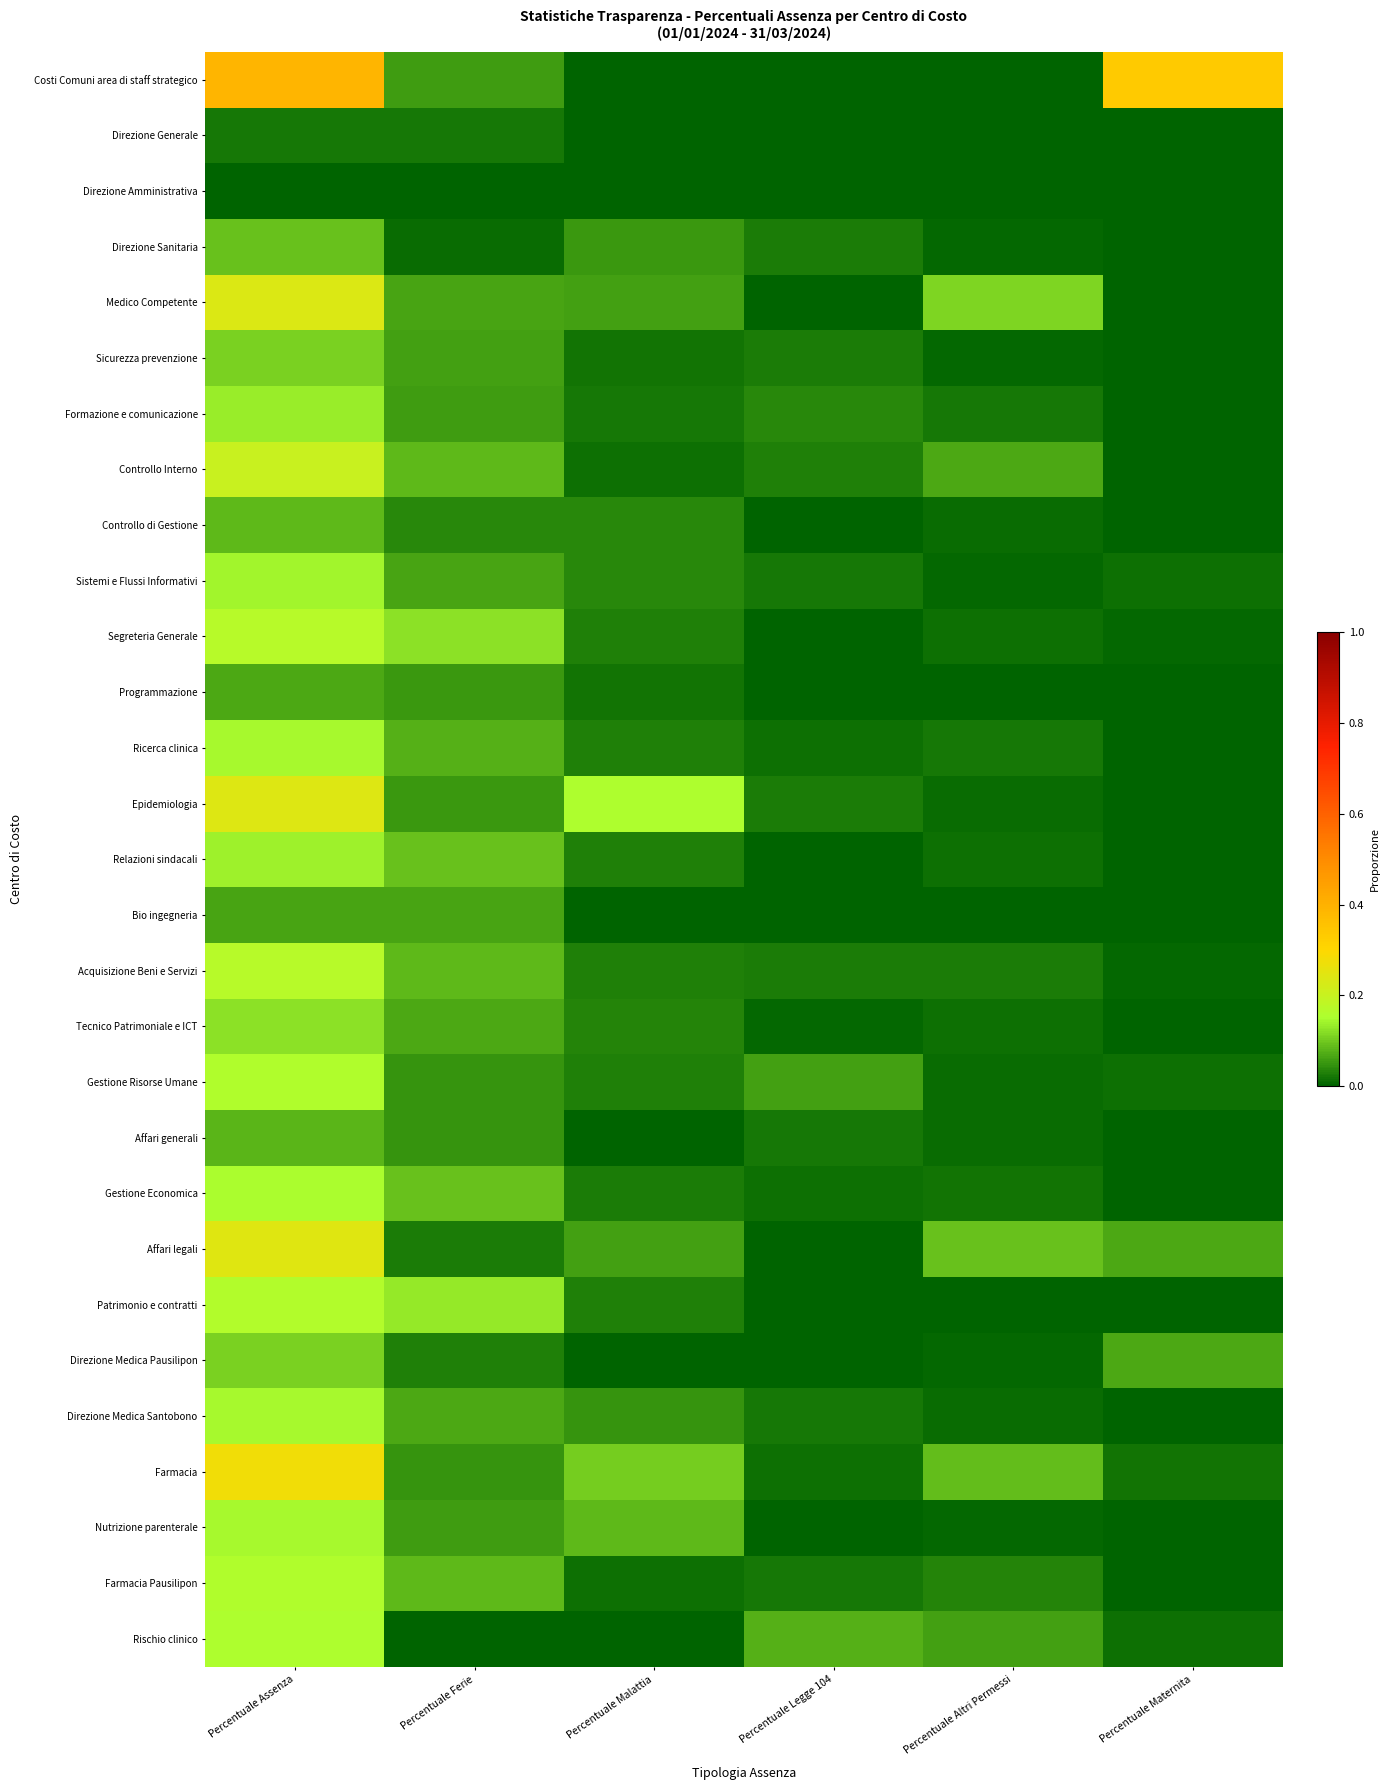

Reading left to right, what are all the values shown in this chart?

Costi Comuni area di staff strategico: Percentuale Assenza=0.4	Percentuale Ferie=0.1	Percentuale Malattia=0.0	Percentuale Legge 104=0.0	Percentuale Altri Permessi=0.0	Percentuale Maternita=0.3
Direzione Generale: Percentuale Assenza=0.0	Percentuale Ferie=0.0	Percentuale Malattia=0.0	Percentuale Legge 104=0.0	Percentuale Altri Permessi=0.0	Percentuale Maternita=0.0
Direzione Amministrativa: Percentuale Assenza=0.0	Percentuale Ferie=0.0	Percentuale Malattia=0.0	Percentuale Legge 104=0.0	Percentuale Altri Permessi=0.0	Percentuale Maternita=0.0
Direzione Sanitaria: Percentuale Assenza=0.1	Percentuale Ferie=0.0	Percentuale Malattia=0.1	Percentuale Legge 104=0.0	Percentuale Altri Permessi=0.0	Percentuale Maternita=0.0
Medico Competente: Percentuale Assenza=0.2	Percentuale Ferie=0.1	Percentuale Malattia=0.1	Percentuale Legge 104=0.0	Percentuale Altri Permessi=0.1	Percentuale Maternita=0.0
Sicurezza prevenzione: Percentuale Assenza=0.1	Percentuale Ferie=0.1	Percentuale Malattia=0.0	Percentuale Legge 104=0.0	Percentuale Altri Permessi=0.0	Percentuale Maternita=0.0
Formazione e comunicazione: Percentuale Assenza=0.1	Percentuale Ferie=0.1	Percentuale Malattia=0.0	Percentuale Legge 104=0.0	Percentuale Altri Permessi=0.0	Percentuale Maternita=0.0
Controllo Interno: Percentuale Assenza=0.2	Percentuale Ferie=0.1	Percentuale Malattia=0.0	Percentuale Legge 104=0.0	Percentuale Altri Permessi=0.1	Percentuale Maternita=0.0
Controllo di Gestione: Percentuale Assenza=0.1	Percentuale Ferie=0.0	Percentuale Malattia=0.0	Percentuale Legge 104=0.0	Percentuale Altri Permessi=0.0	Percentuale Maternita=0.0
Sistemi e Flussi Informativi: Percentuale Assenza=0.1	Percentuale Ferie=0.1	Percentuale Malattia=0.0	Percentuale Legge 104=0.0	Percentuale Altri Permessi=0.0	Percentuale Maternita=0.0
Segreteria Generale: Percentuale Assenza=0.2	Percentuale Ferie=0.1	Percentuale Malattia=0.0	Percentuale Legge 104=0.0	Percentuale Altri Permessi=0.0	Percentuale Maternita=0.0
Programmazione: Percentuale Assenza=0.1	Percentuale Ferie=0.1	Percentuale Malattia=0.0	Percentuale Legge 104=0.0	Percentuale Altri Permessi=0.0	Percentuale Maternita=0.0
Ricerca clinica: Percentuale Assenza=0.1	Percentuale Ferie=0.1	Percentuale Malattia=0.0	Percentuale Legge 104=0.0	Percentuale Altri Permessi=0.0	Percentuale Maternita=0.0
Epidemiologia: Percentuale Assenza=0.2	Percentuale Ferie=0.1	Percentuale Malattia=0.2	Percentuale Legge 104=0.0	Percentuale Altri Permessi=0.0	Percentuale Maternita=0.0
Relazioni sindacali: Percentuale Assenza=0.1	Percentuale Ferie=0.1	Percentuale Malattia=0.0	Percentuale Legge 104=0.0	Percentuale Altri Permessi=0.0	Percentuale Maternita=0.0
Bio ingegneria: Percentuale Assenza=0.1	Percentuale Ferie=0.1	Percentuale Malattia=0.0	Percentuale Legge 104=0.0	Percentuale Altri Permessi=0.0	Percentuale Maternita=0.0
Acquisizione Beni e Servizi: Percentuale Assenza=0.2	Percentuale Ferie=0.1	Percentuale Malattia=0.0	Percentuale Legge 104=0.0	Percentuale Altri Permessi=0.0	Percentuale Maternita=0.0
Tecnico Patrimoniale e ICT: Percentuale Assenza=0.1	Percentuale Ferie=0.1	Percentuale Malattia=0.0	Percentuale Legge 104=0.0	Percentuale Altri Permessi=0.0	Percentuale Maternita=0.0
Gestione Risorse Umane: Percentuale Assenza=0.2	Percentuale Ferie=0.0	Percentuale Malattia=0.0	Percentuale Legge 104=0.1	Percentuale Altri Permessi=0.0	Percentuale Maternita=0.0
Affari generali: Percentuale Assenza=0.1	Percentuale Ferie=0.0	Percentuale Malattia=0.0	Percentuale Legge 104=0.0	Percentuale Altri Permessi=0.0	Percentuale Maternita=0.0
Gestione Economica: Percentuale Assenza=0.2	Percentuale Ferie=0.1	Percentuale Malattia=0.0	Percentuale Legge 104=0.0	Percentuale Altri Permessi=0.0	Percentuale Maternita=0.0
Affari legali: Percentuale Assenza=0.2	Percentuale Ferie=0.0	Percentuale Malattia=0.1	Percentuale Legge 104=0.0	Percentuale Altri Permessi=0.1	Percentuale Maternita=0.1
Patrimonio e contratti: Percentuale Assenza=0.2	Percentuale Ferie=0.1	Percentuale Malattia=0.0	Percentuale Legge 104=0.0	Percentuale Altri Permessi=0.0	Percentuale Maternita=0.0
Direzione Medica Pausilipon: Percentuale Assenza=0.1	Percentuale Ferie=0.0	Percentuale Malattia=0.0	Percentuale Legge 104=0.0	Percentuale Altri Permessi=0.0	Percentuale Maternita=0.1
Direzione Medica Santobono: Percentuale Assenza=0.1	Percentuale Ferie=0.1	Percentuale Malattia=0.0	Percentuale Legge 104=0.0	Percentuale Altri Permessi=0.0	Percentuale Maternita=0.0
Farmacia: Percentuale Assenza=0.3	Percentuale Ferie=0.0	Percentuale Malattia=0.1	Percentuale Legge 104=0.0	Percentuale Altri Permessi=0.1	Percentuale Maternita=0.0
Nutrizione parenterale: Percentuale Assenza=0.1	Percentuale Ferie=0.1	Percentuale Malattia=0.1	Percentuale Legge 104=0.0	Percentuale Altri Permessi=0.0	Percentuale Maternita=0.0
Farmacia Pausilipon: Percentuale Assenza=0.2	Percentuale Ferie=0.1	Percentuale Malattia=0.0	Percentuale Legge 104=0.0	Percentuale Altri Permessi=0.0	Percentuale Maternita=0.0
Rischio clinico: Percentuale Assenza=0.2	Percentuale Ferie=0.0	Percentuale Malattia=0.0	Percentuale Legge 104=0.1	Percentuale Altri Permessi=0.1	Percentuale Maternita=0.0